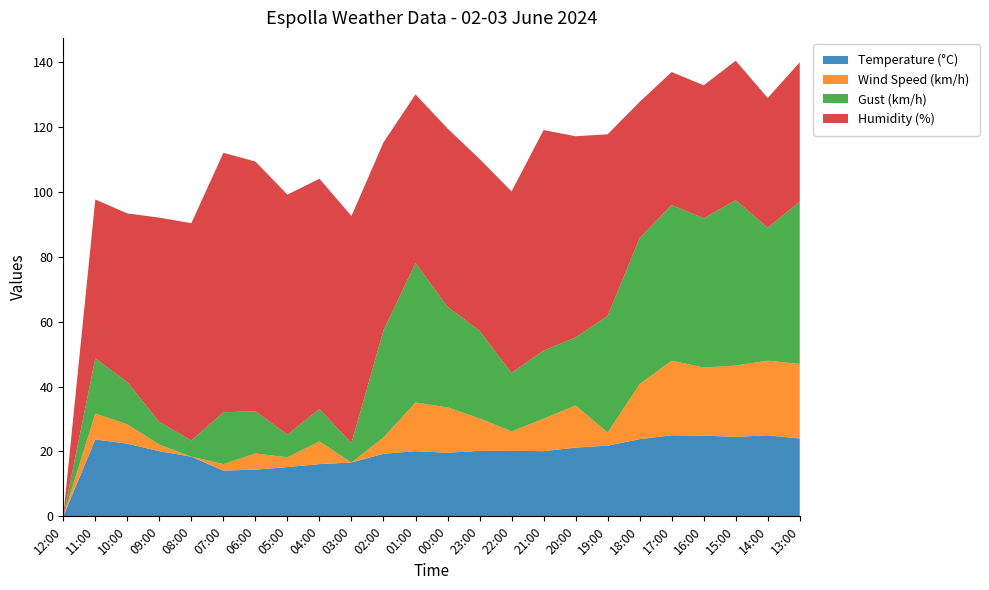

Reading left to right, what are all the values shown in this chart?

Temperature (°C): 12:00=0.0	11:00=23.7	10:00=22.4	09:00=20.1	08:00=18.4	07:00=14.1	06:00=14.4	05:00=15.2	04:00=16.1	03:00=16.6	02:00=19.3	01:00=20.1	00:00=19.6	23:00=20.2	22:00=20.2	21:00=20.1	20:00=21.2	19:00=21.8	18:00=23.8	17:00=25.0	16:00=24.9	15:00=24.5	14:00=25.0	13:00=24.0
Wind Speed (km/h): 12:00=0.0	11:00=8.0	10:00=6.0	09:00=2.0	08:00=0.0	07:00=2.0	06:00=5.0	05:00=3.0	04:00=7.0	03:00=0.0	02:00=5.0	01:00=15.0	00:00=14.0	23:00=10.0	22:00=6.0	21:00=10.0	20:00=13.0	19:00=4.0	18:00=17.0	17:00=23.0	16:00=21.0	15:00=22.0	14:00=23.0	13:00=23.0
Gust (km/h): 12:00=0.0	11:00=17.0	10:00=13.0	09:00=7.0	08:00=5.0	07:00=16.0	06:00=13.0	05:00=7.0	04:00=10.0	03:00=6.0	02:00=33.0	01:00=43.0	00:00=31.0	23:00=27.0	22:00=18.0	21:00=21.0	20:00=21.0	19:00=36.0	18:00=45.0	17:00=48.0	16:00=46.0	15:00=51.0	14:00=41.0	13:00=50.0
Humidity (%): 12:00=0.0	11:00=49.0	10:00=52.0	09:00=63.0	08:00=67.0	07:00=80.0	06:00=77.0	05:00=74.0	04:00=71.0	03:00=70.0	02:00=58.0	01:00=52.0	00:00=55.0	23:00=53.0	22:00=56.0	21:00=68.0	20:00=62.0	19:00=56.0	18:00=42.0	17:00=41.0	16:00=41.0	15:00=43.0	14:00=40.0	13:00=43.0